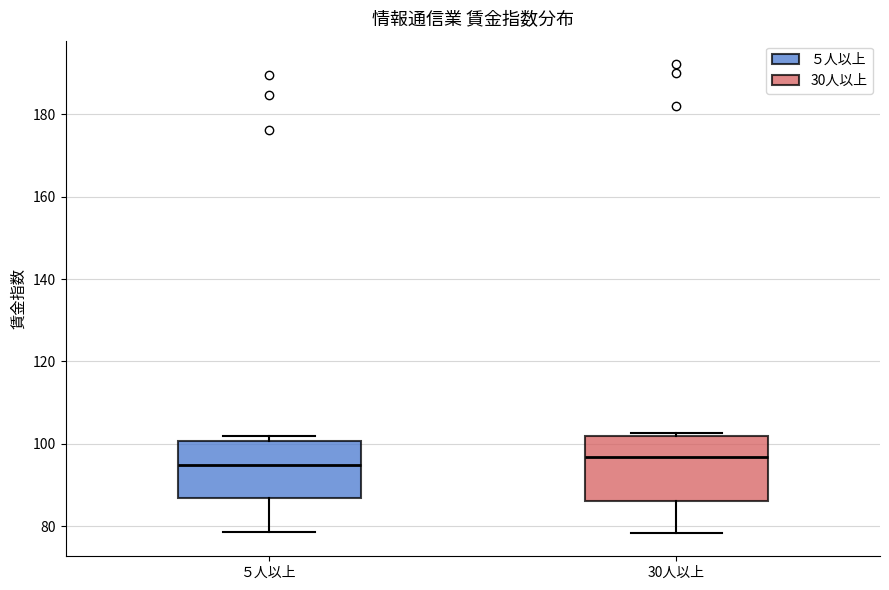

Which box's median line is the lowest?

５人以上